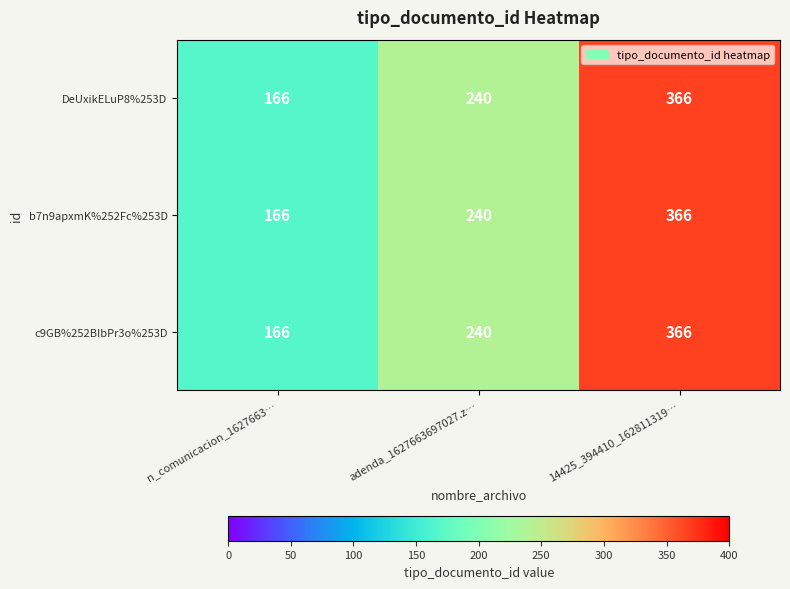

True or false: DeUxikELuP8%253D has a value of 366 at 14425_394410_162811319….

True